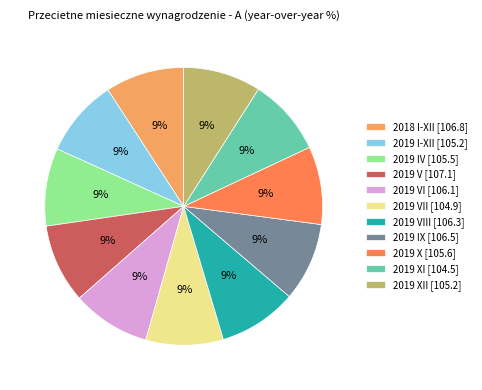

Is there a majority slice in this chart?

No